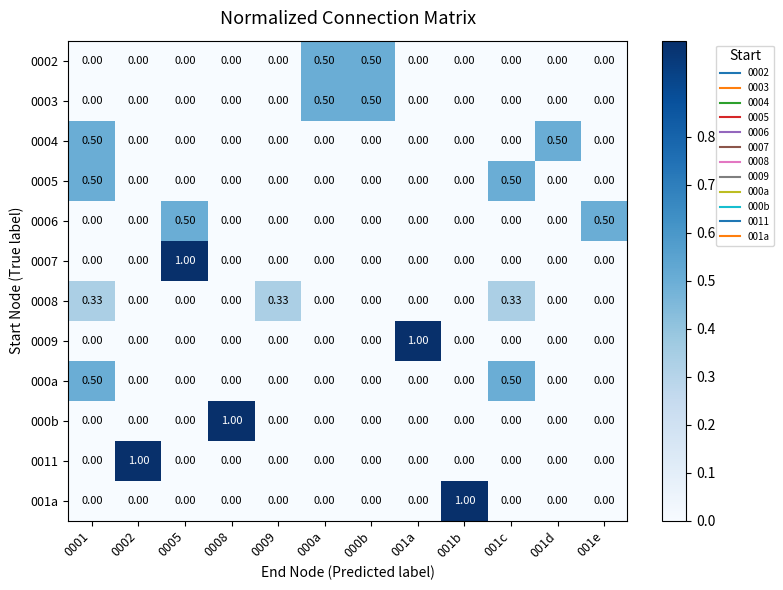

Is the value of 001a at 001b greater than the value of 0005 at 000b?

Yes